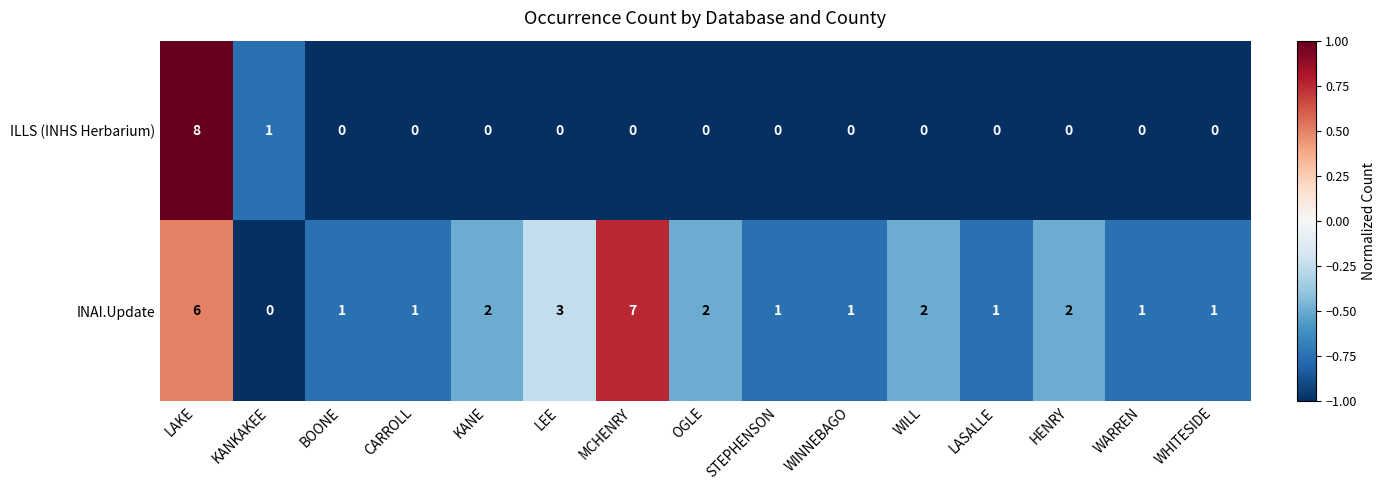

How many data points does each series have?

15